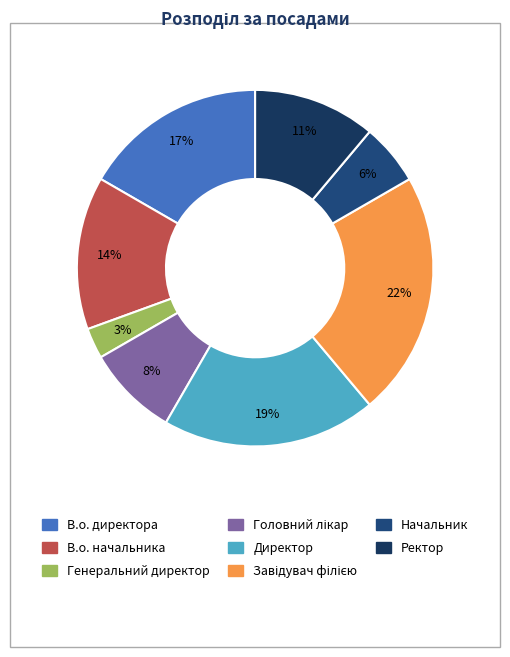

How many segments does this pie chart have?

8